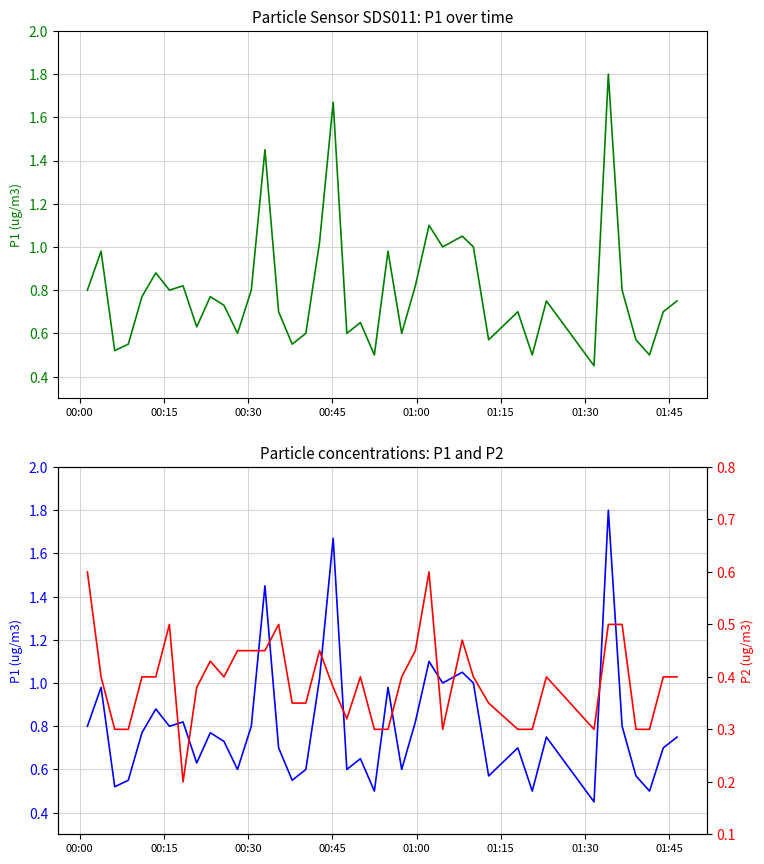

True or false: P1 and P2 cross at least once.

False